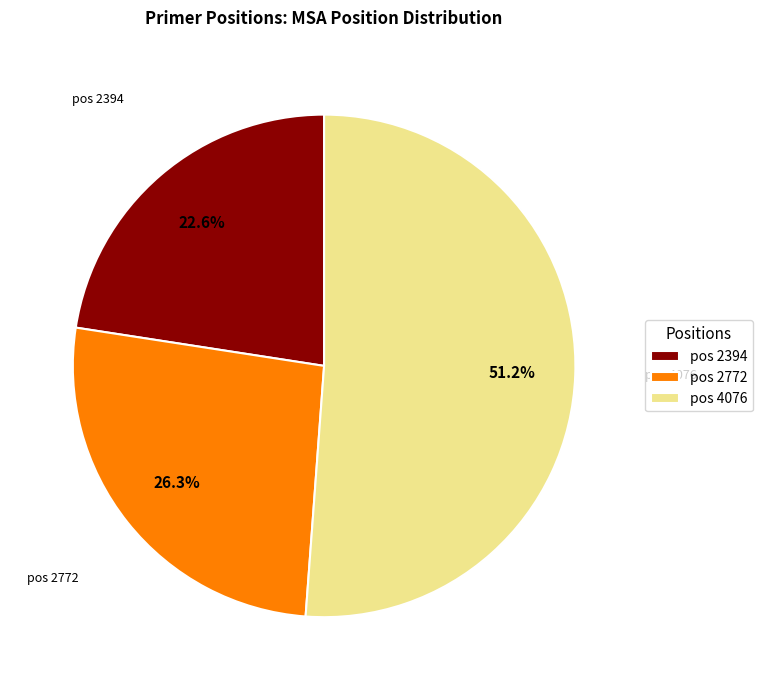

What is the largest slice in the pie chart?

pos 4076